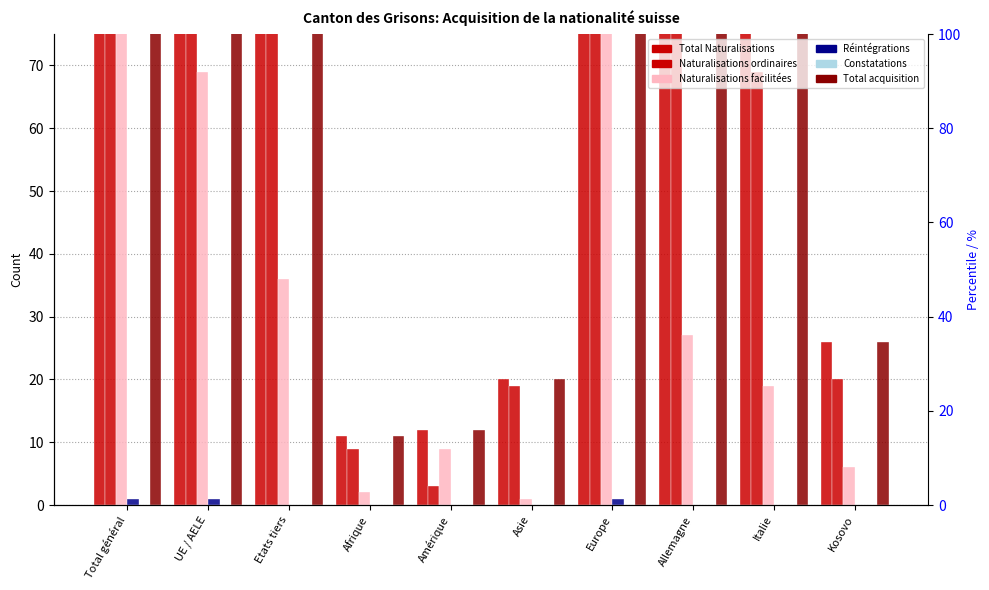

Which series changed the most between Asie and Italie?

Total Naturalisations